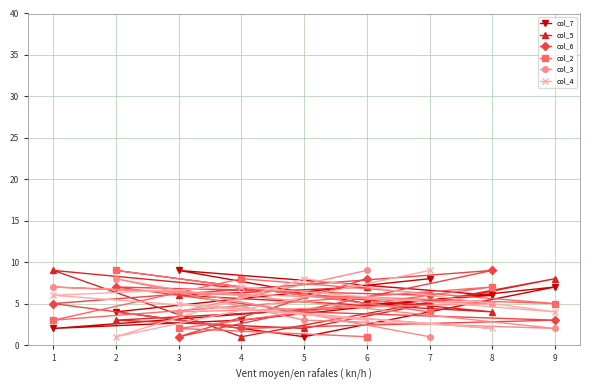

What is the maximum value for col_3?

9